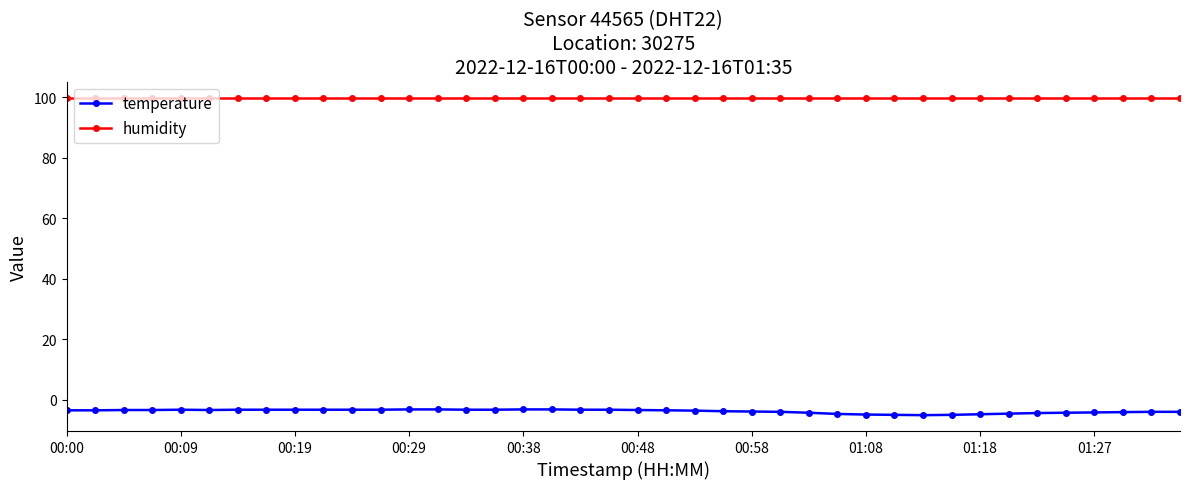

How many lines are shown in the chart?

2